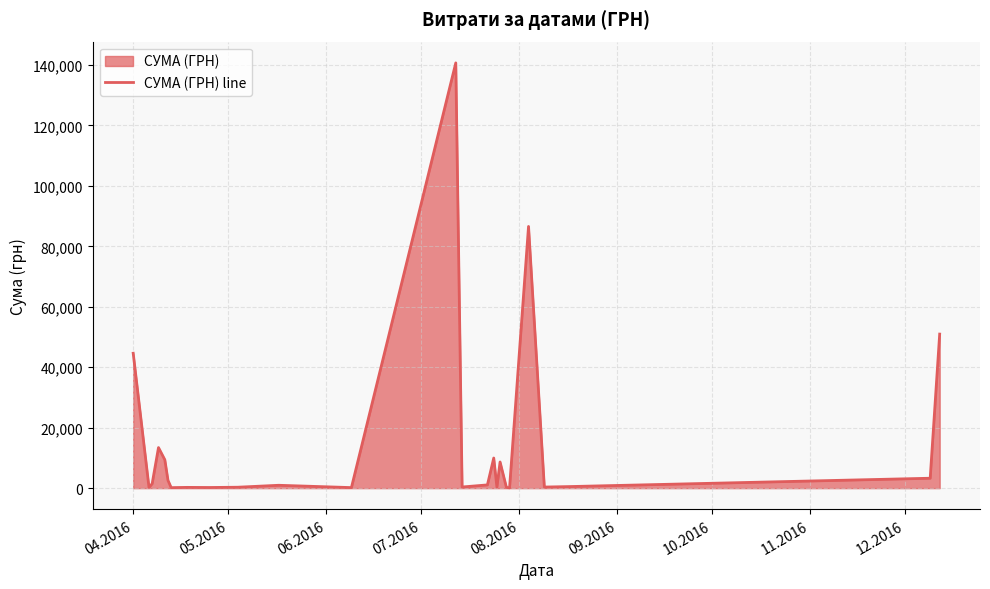

How many data points are less than 949?

12